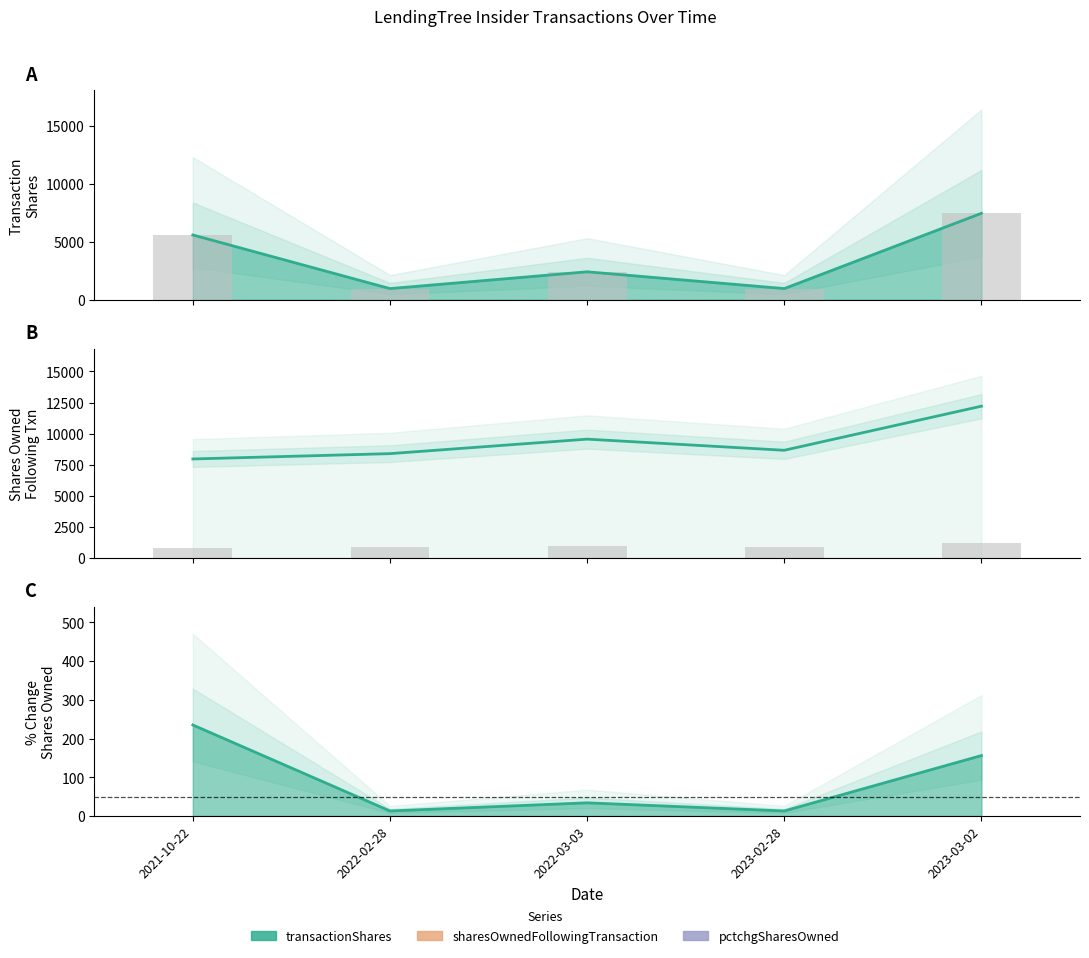

What is the difference between the maximum and minimum values in the sharesOwned (bars) series?

424.8